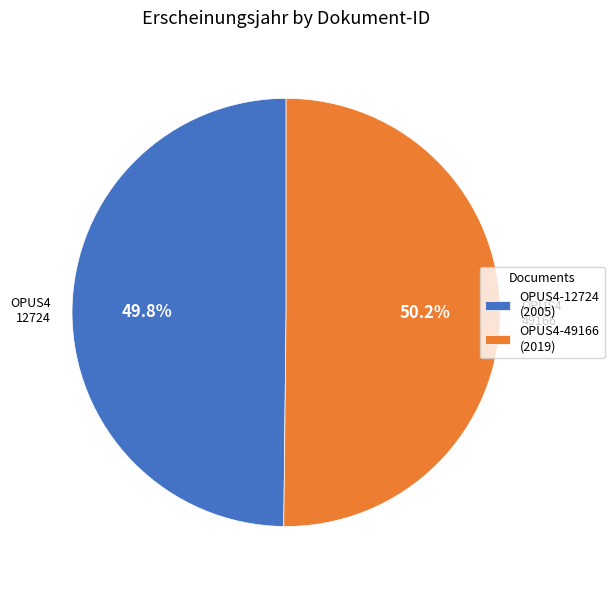

Approximately how many times larger is the value at OPUS4-49166 (2019) compared to OPUS4-12724 (2005)?

1.0